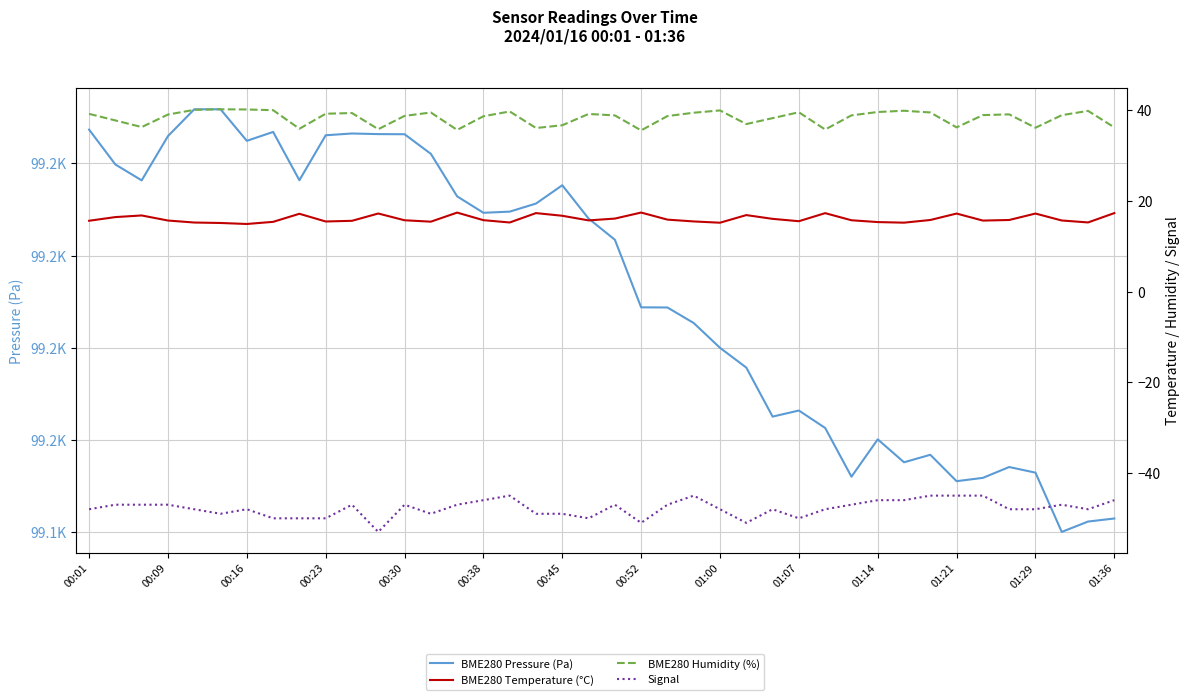

What is the maximum value shown in the chart?

99231.7